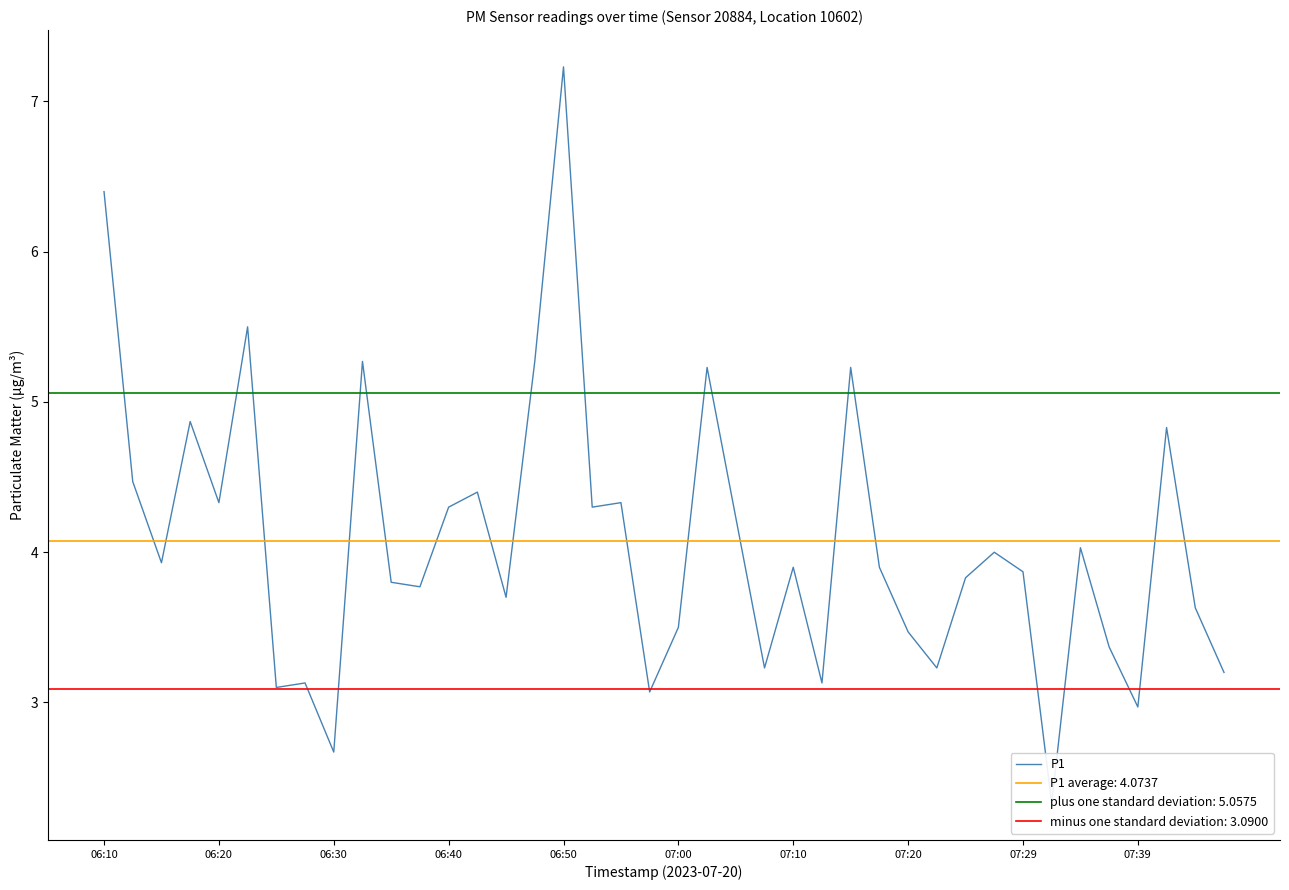

How many interior local peaks (higher than both neighbors) does the data have?

13